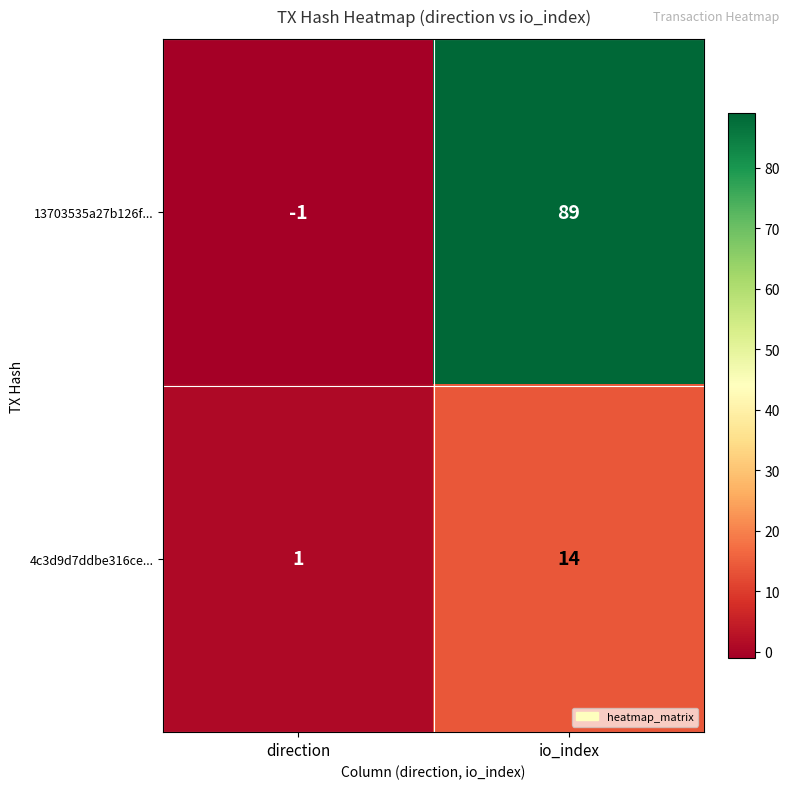

What is the spread (max minus min) of values at io_index?

75